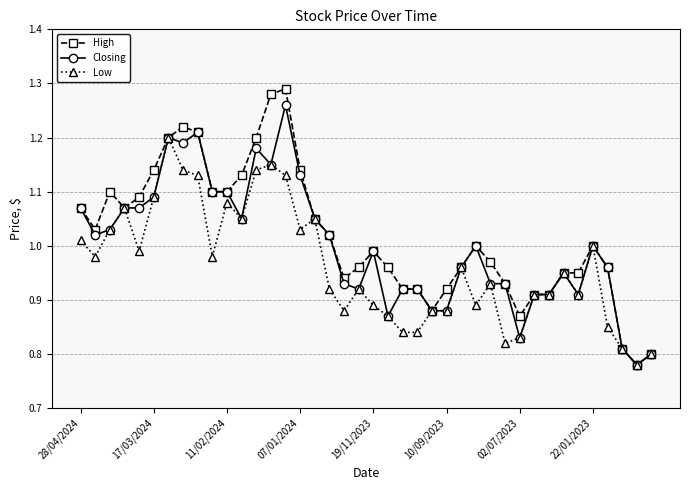

Rank the series by their maximum value, from lowest to highest.

Low, Closing, High